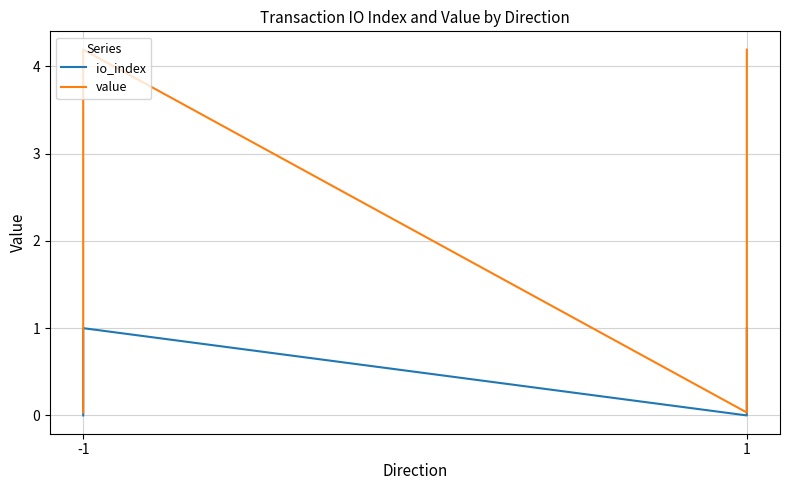

True or false: value and io_index cross at least once.

False